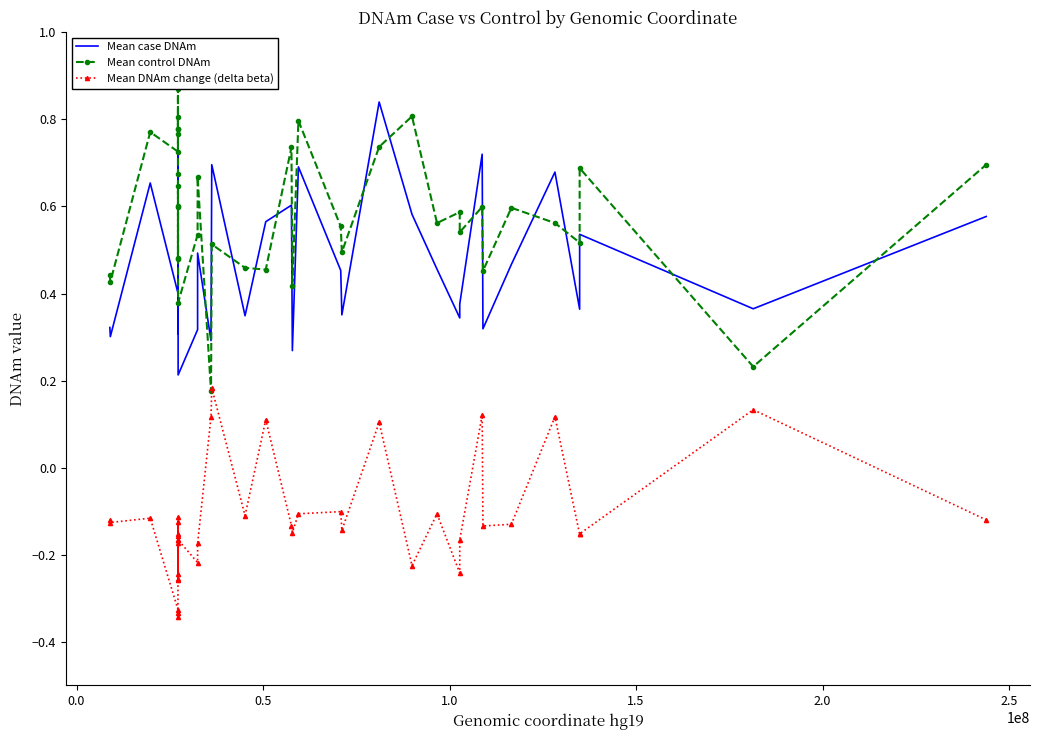

Rank the series by their average value, from highest to lowest.

Mean control DNAm, Mean case DNAm, Mean DNAm change (delta beta)